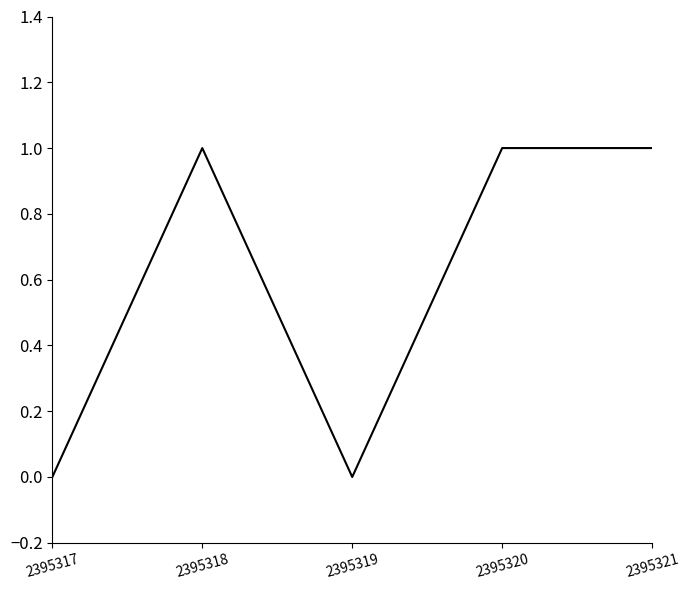

What is the difference between the maximum and minimum values?

1